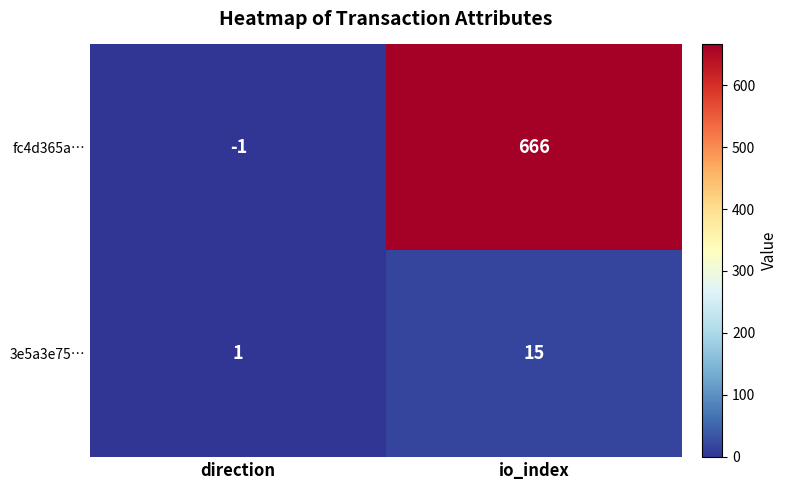

The fc4d365a… series shows 666 at io_index. True or false?

True